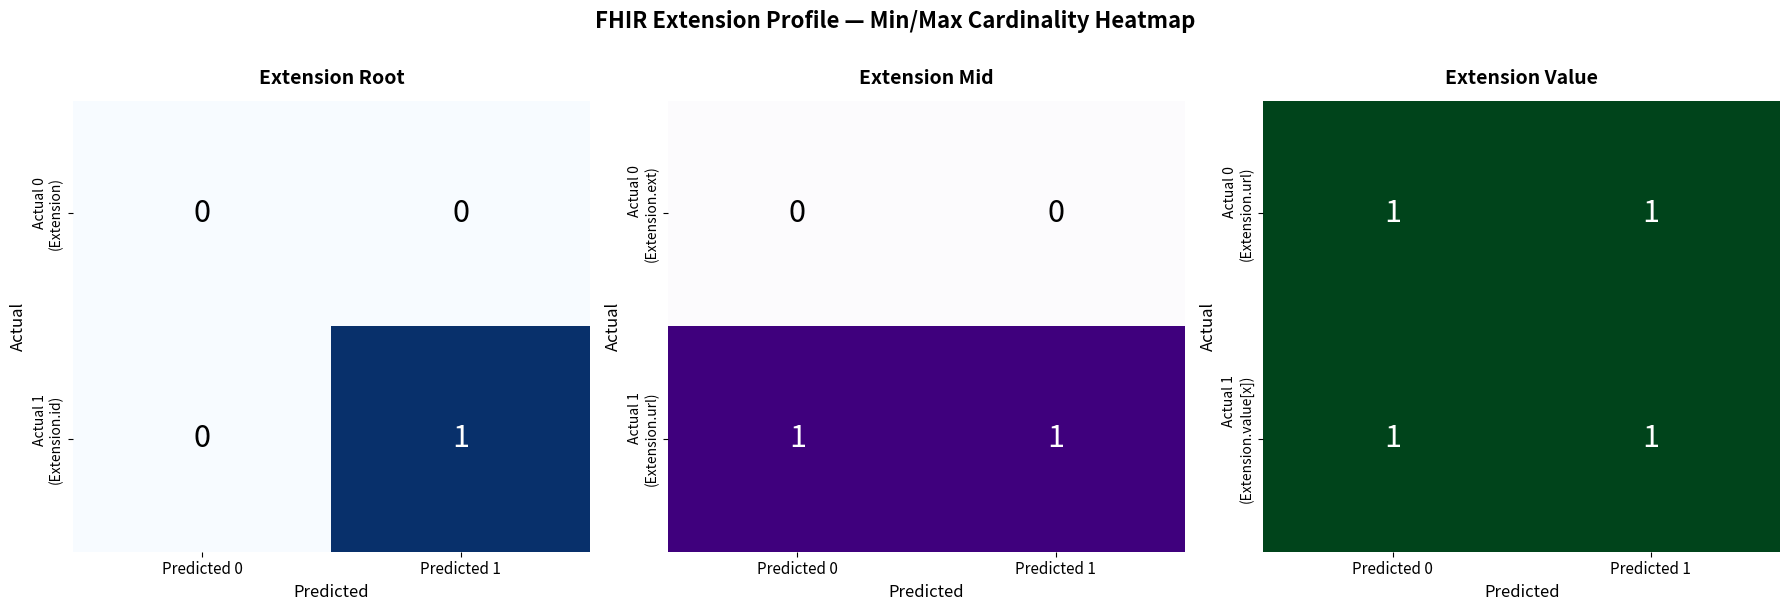

Is the value of Extension.url at Extension.id greater than the value of Extension at Extension.id?

Yes